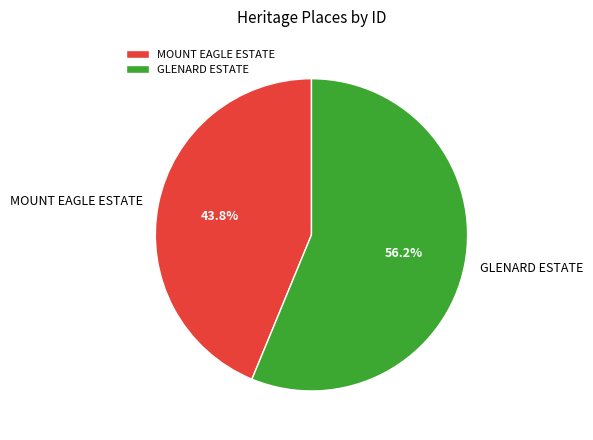

Which category accounts for the majority?

GLENARD ESTATE